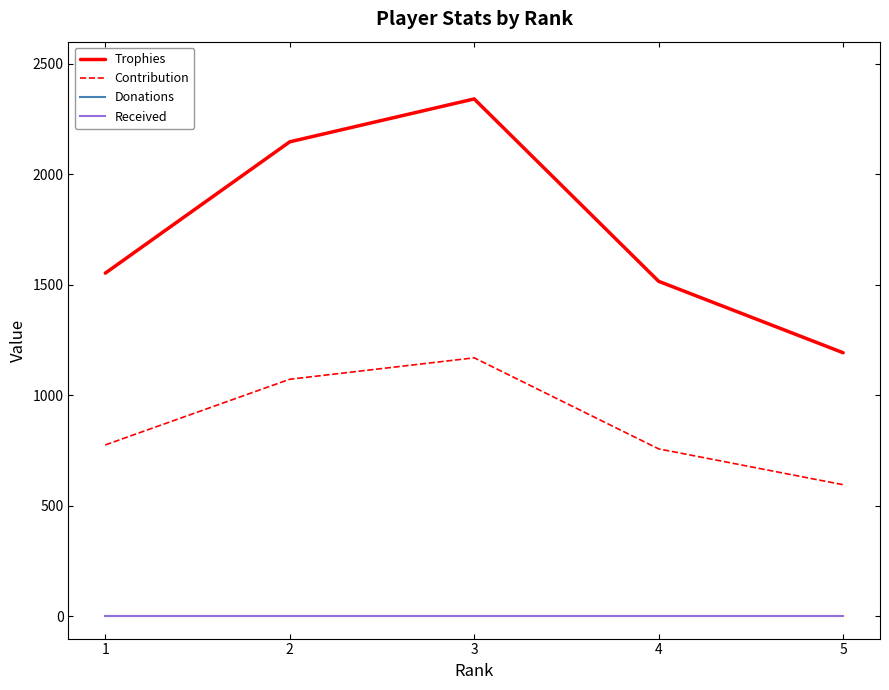

Does the chart display data point markers on the line(s)?

No